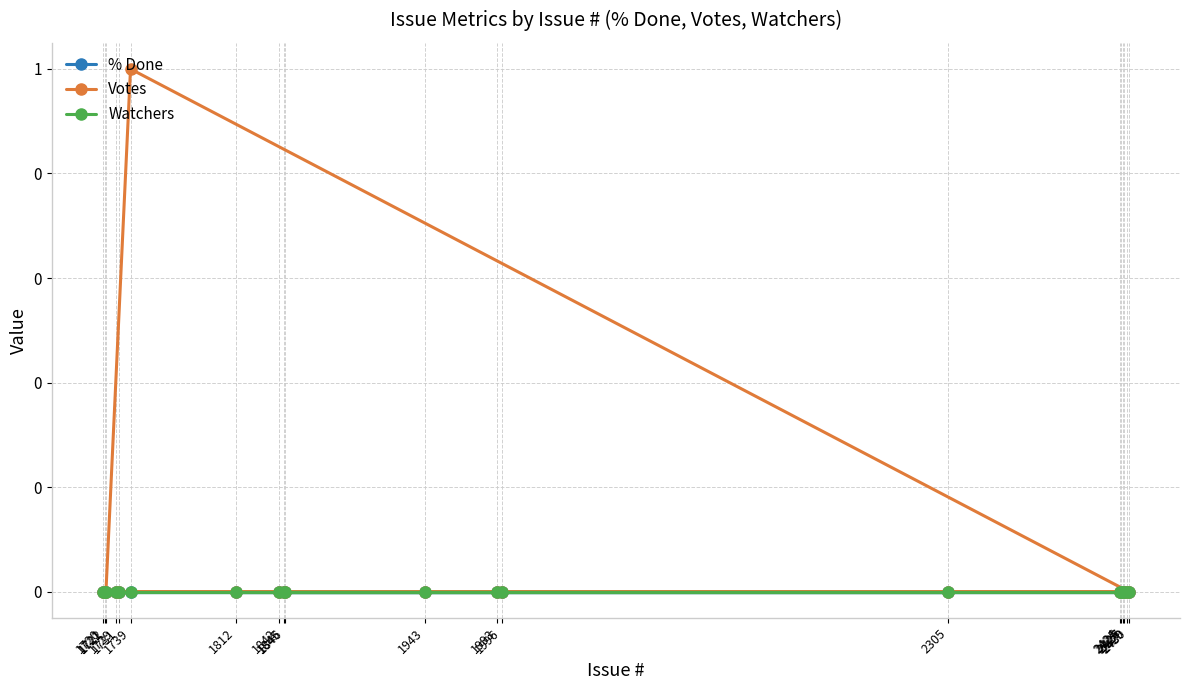

True or false: Watchers has more than 2 points higher than both neighbors.

False